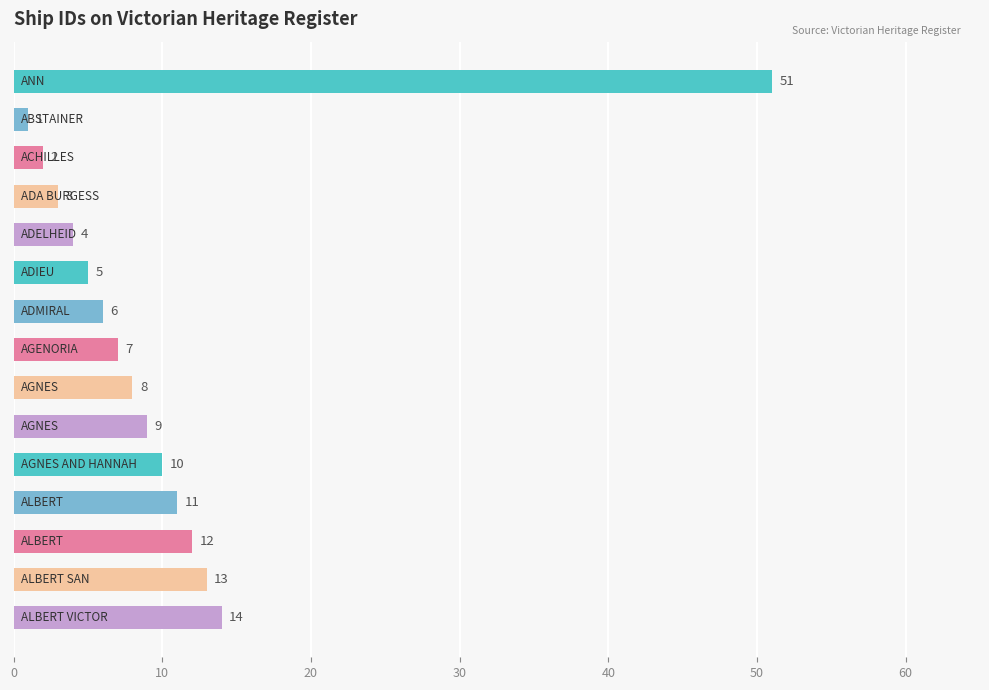

What is the greatest value displayed?

51